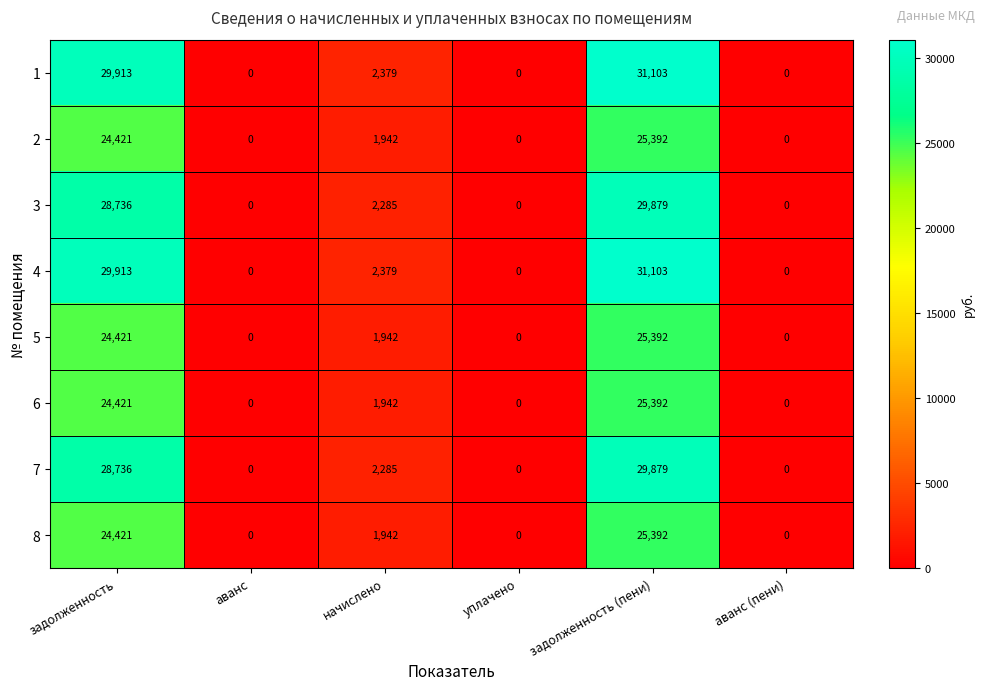

The value of 4 at задолженность is 29913. True or false?

True